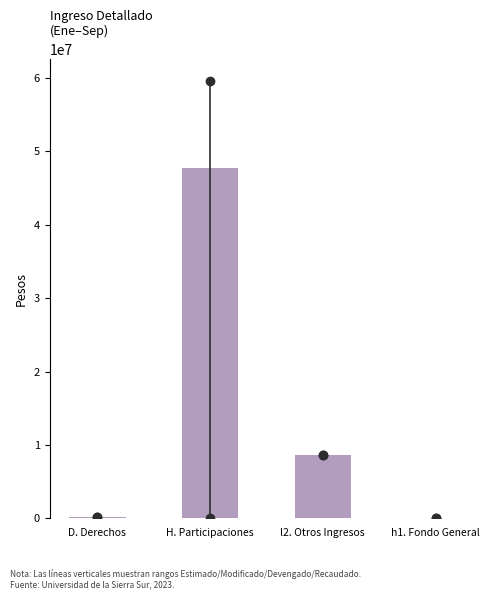

At which category does the chart reach its peak across all series?

H. Participaciones